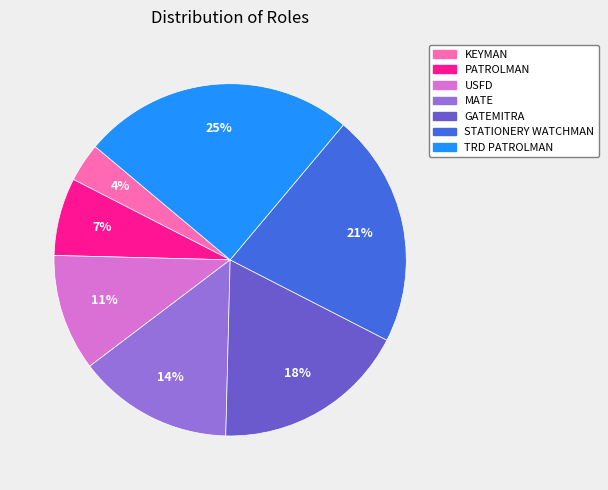

Does any single category account for the majority?

No